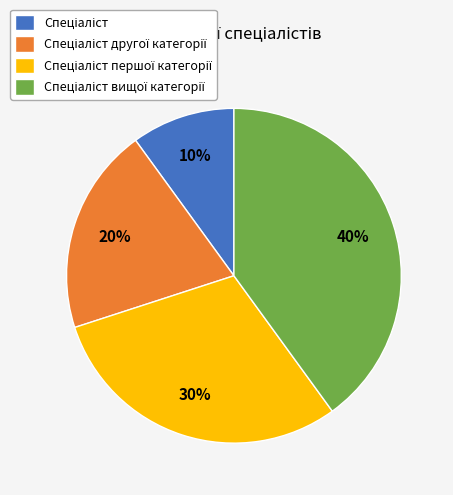

To the nearest percent, what is the average slice percentage?

25%